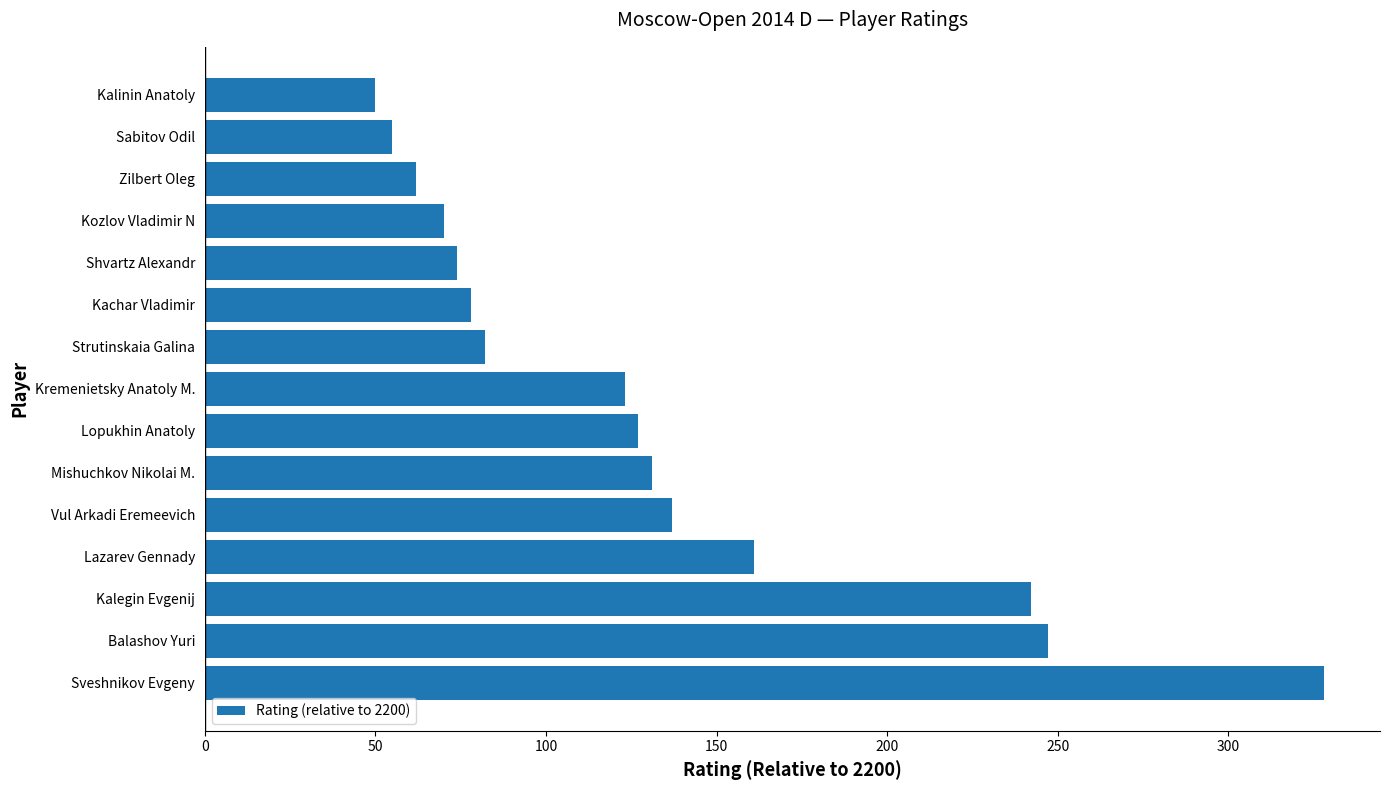

Where is the data nearest to the value 189?

Lazarev Gennady